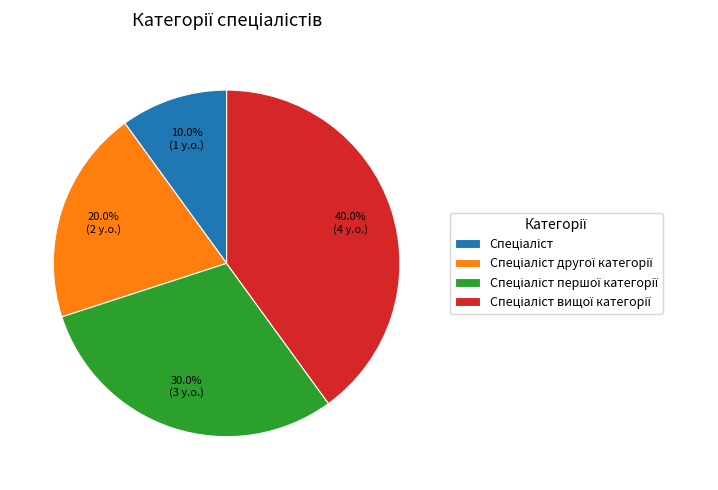

Is there any slice that represents more than half of the pie?

No